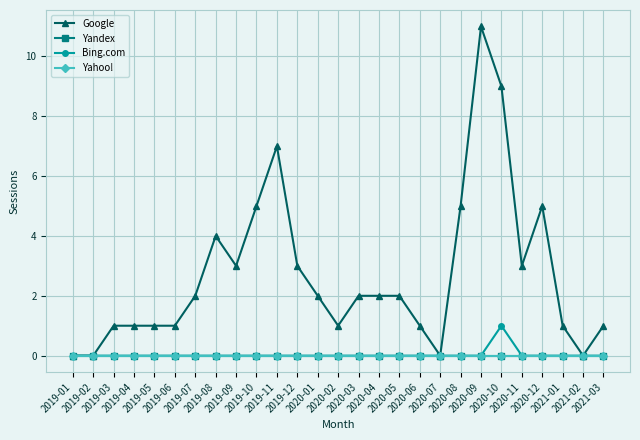

What is the difference between the maximum and minimum values in the Bing.com series?

1